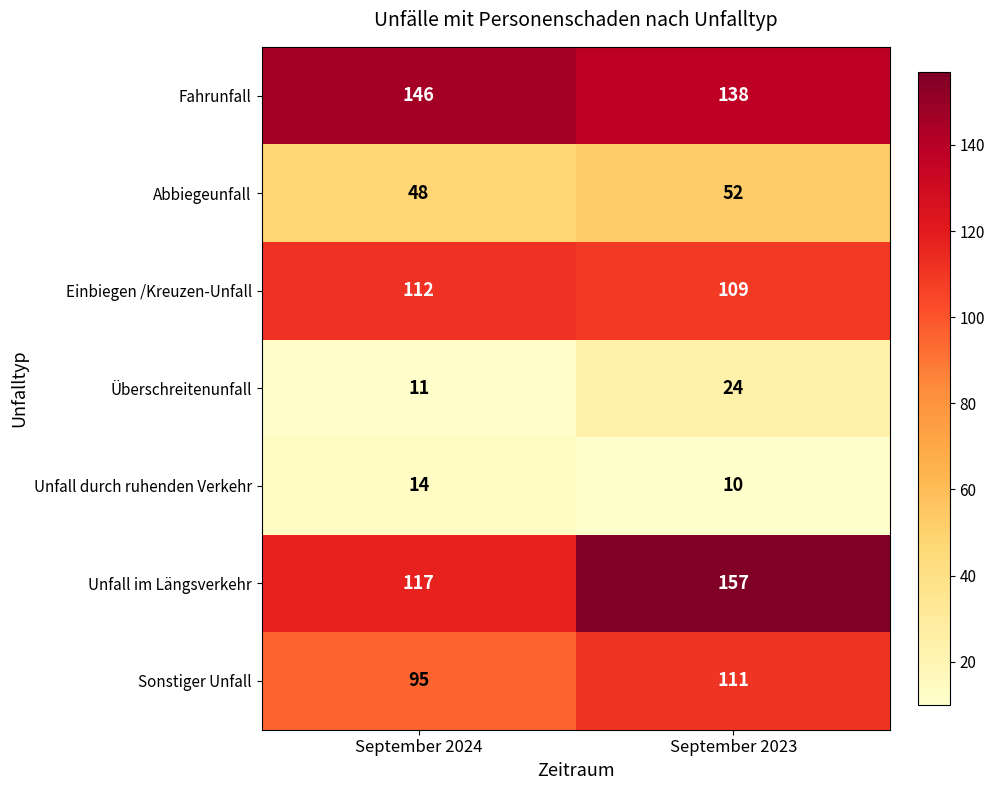

What is the difference between the maximum and minimum values in the Abbiegeunfall series?

4